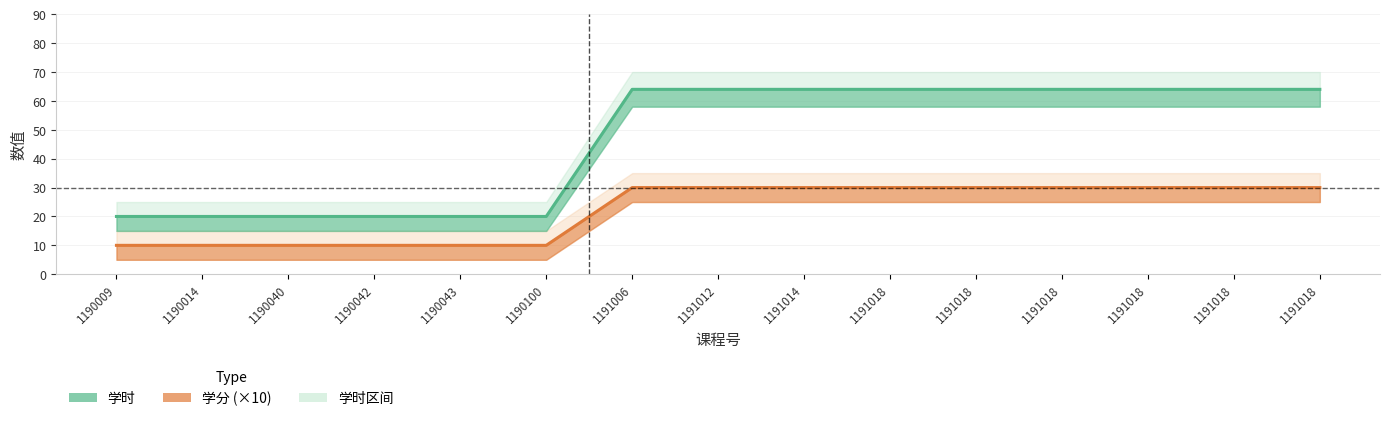

Is the value of 学时 at 1191018 greater than the value of 学分 (×10) at 1190043?

Yes